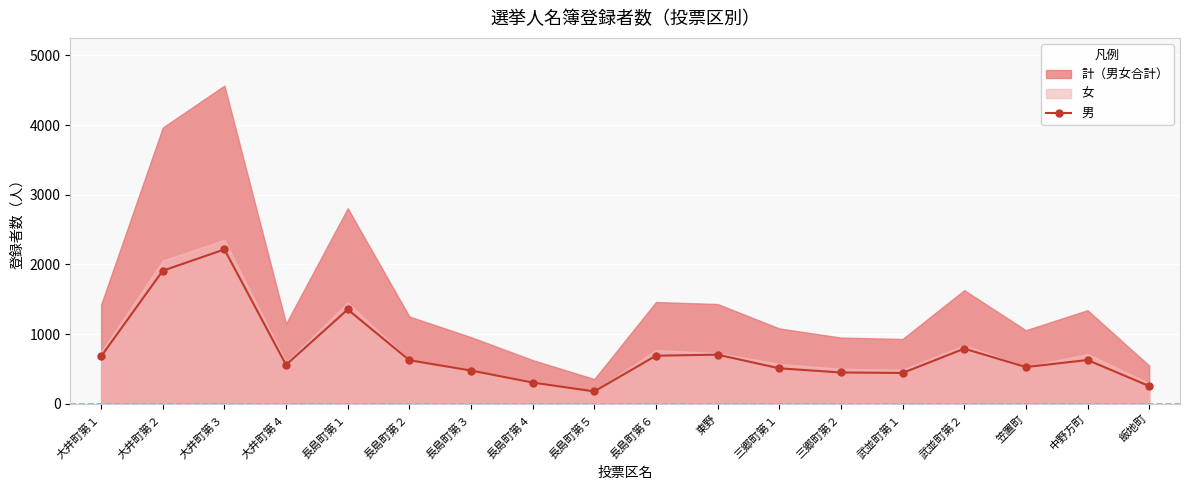

What is the ratio of the value at 三郷町第１ to the value at 長島町第６?

0.7